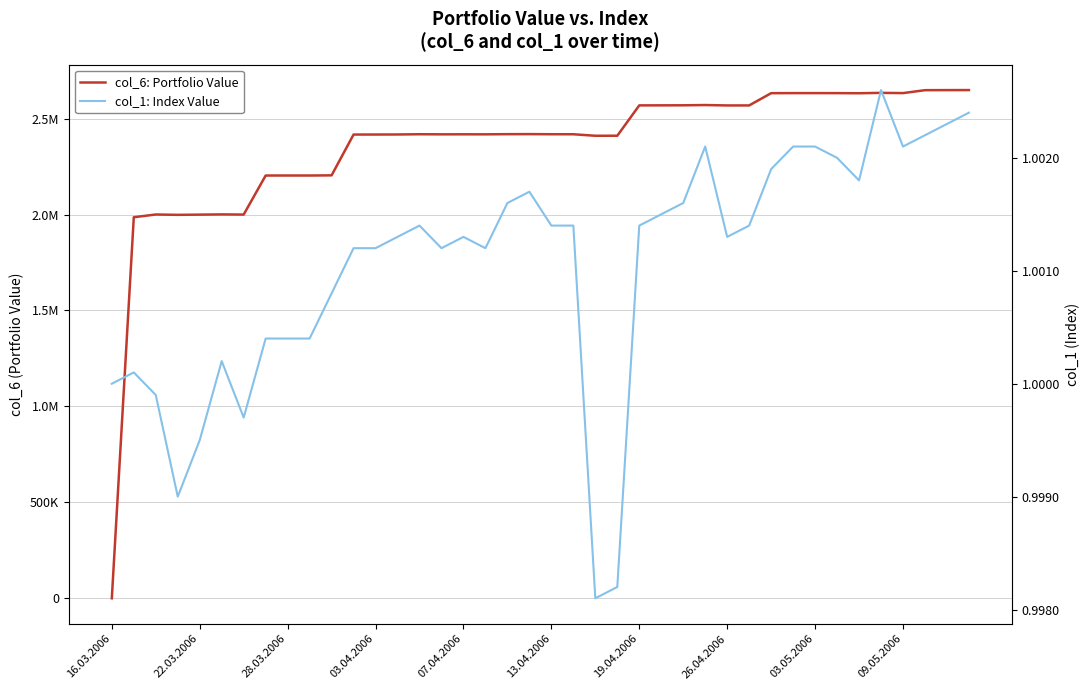

Which series ends up on top after the final intersection of col_1: Index Value and col_6: Portfolio Value?

col_6: Portfolio Value